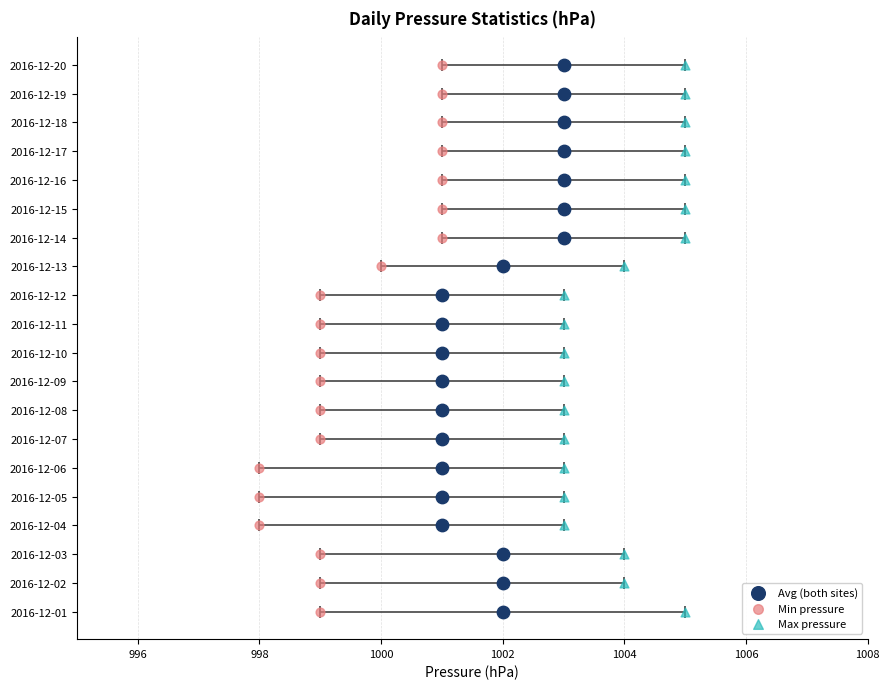

What are all the series names shown in the legend?

Avg (both sites), Min pressure, Max pressure